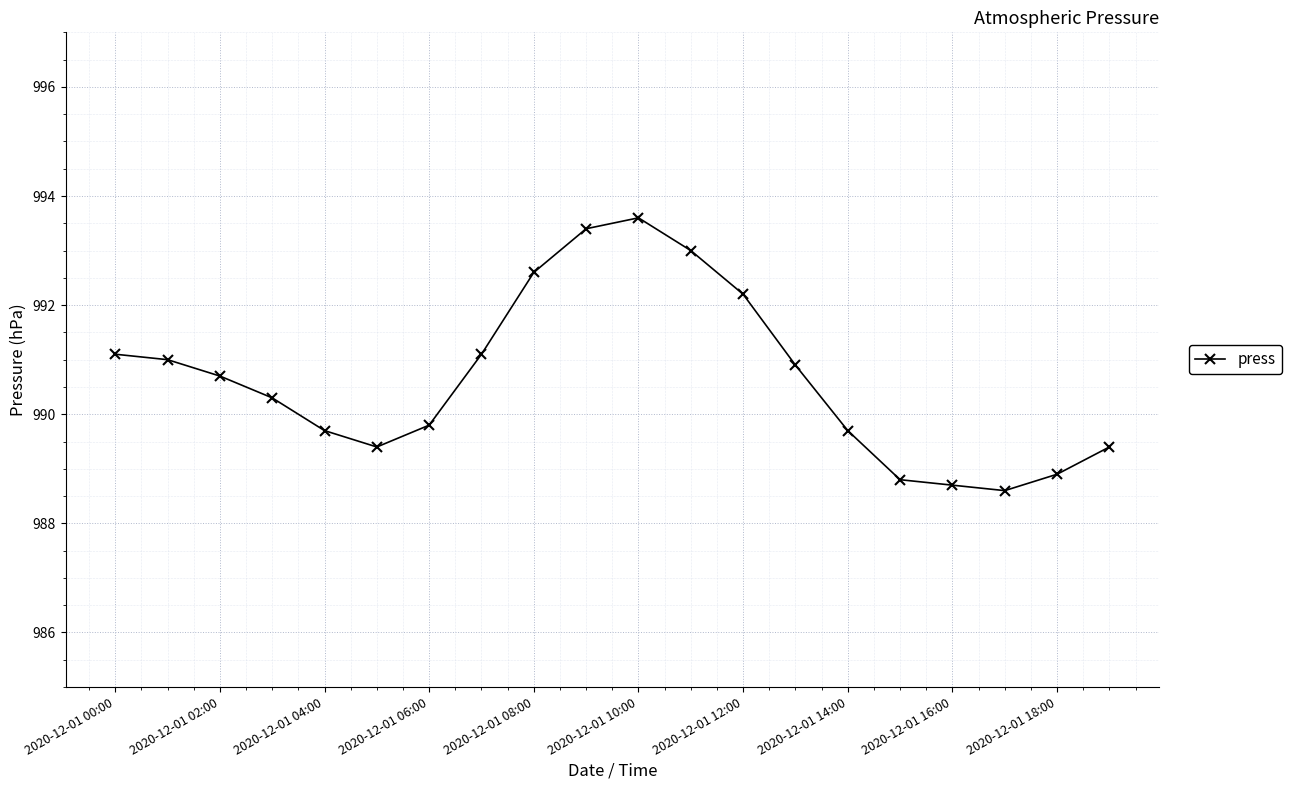

What is the average value?

990.6